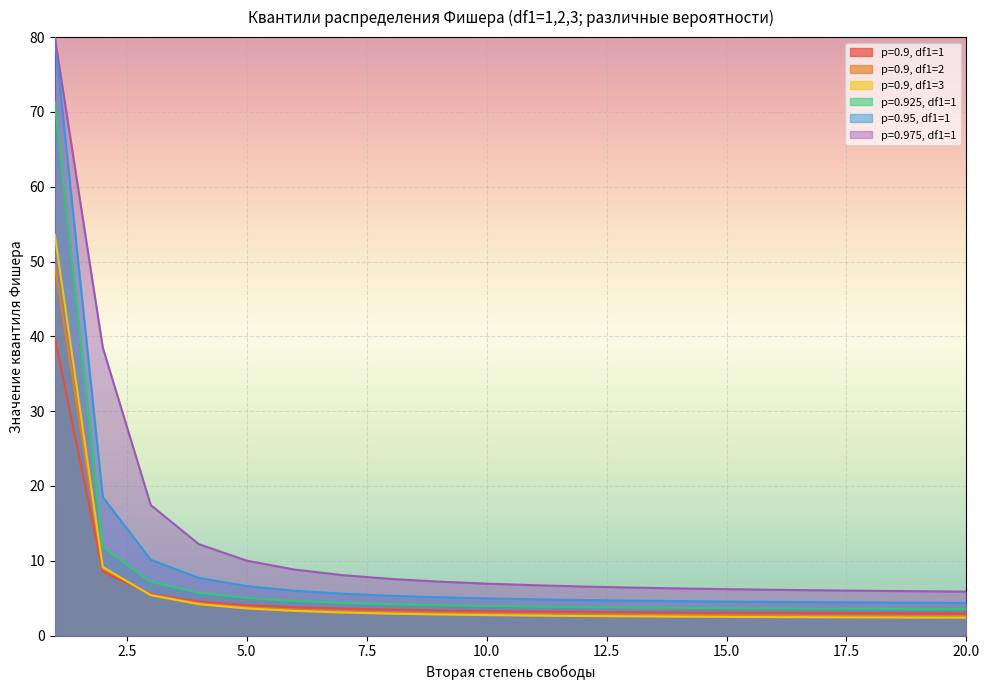

True or false: p=0.95, df1=1 has a value of 5.0 at 10.0.

True